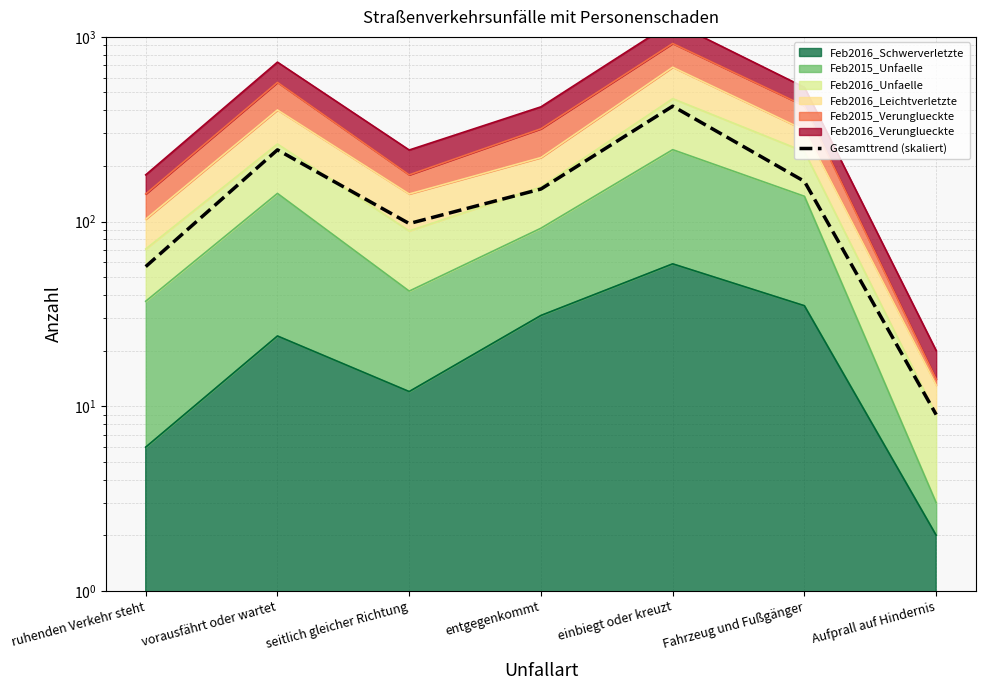

The chart shows a value of 50.6 at seitlich gleicher Richtung. True or false?

False